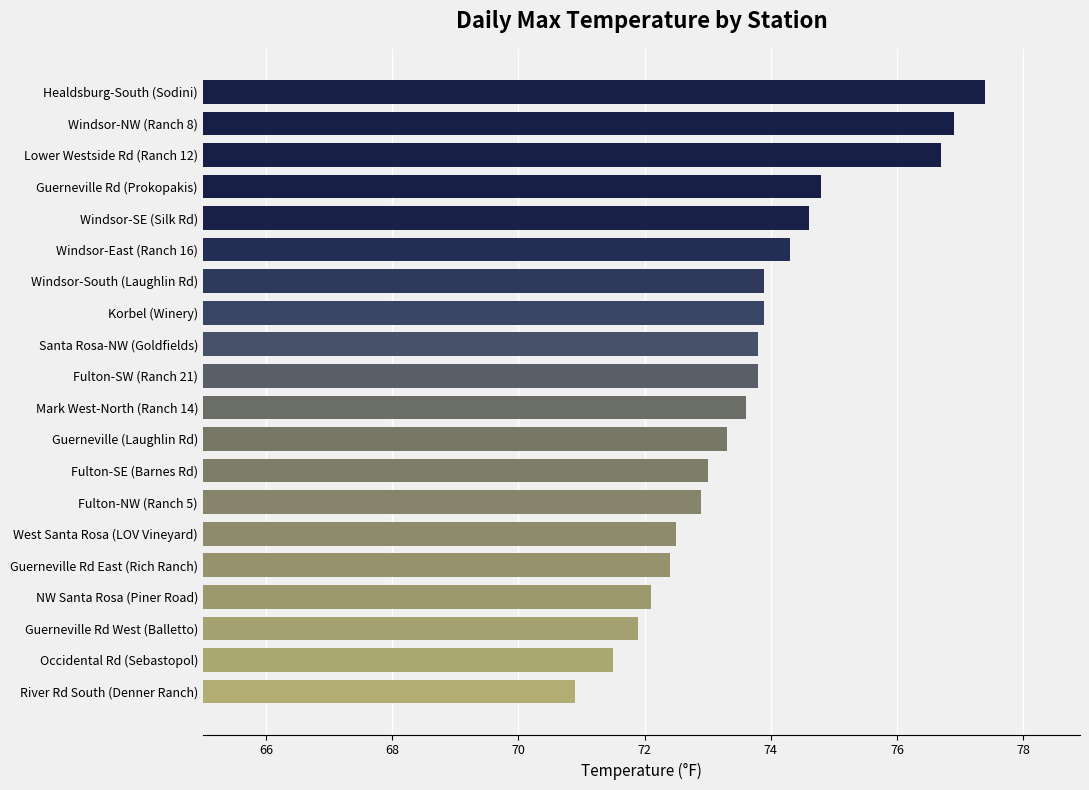

True or false: the data shows 77.4 at Healdsburg-South (Sodini).

True